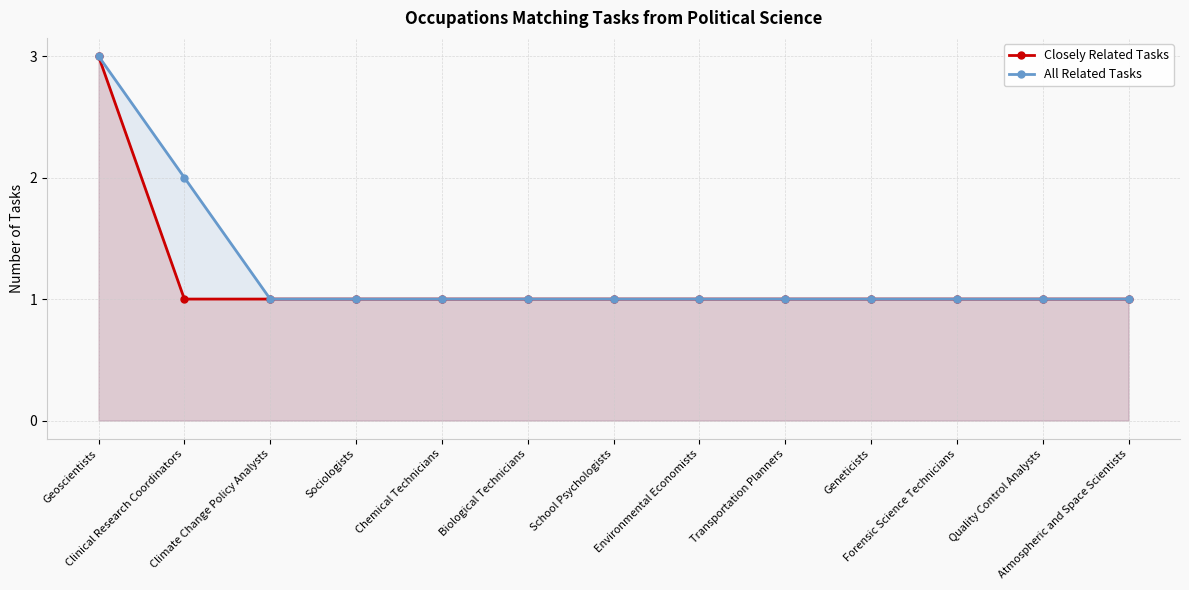

True or false: Closely Related Tasks and All Related Tasks intersect in this chart.

False